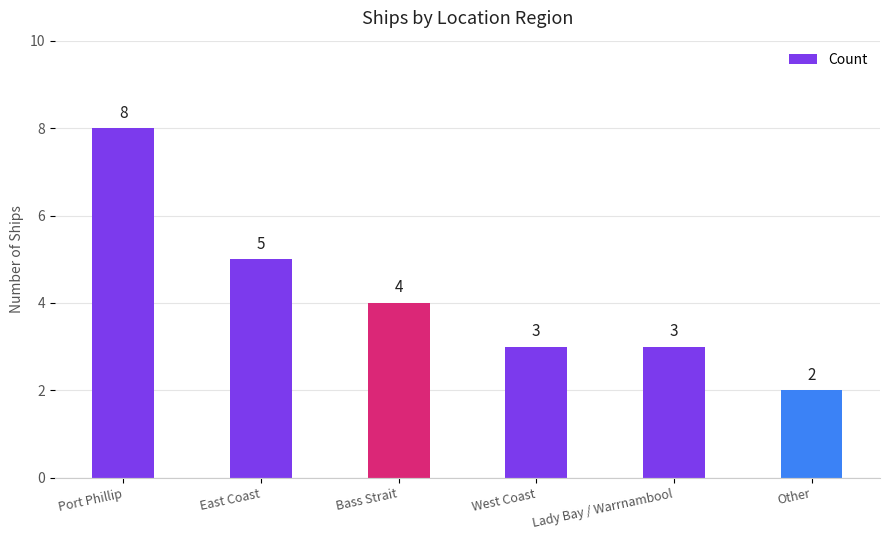

Is it true that the value at East Coast is 5?

True